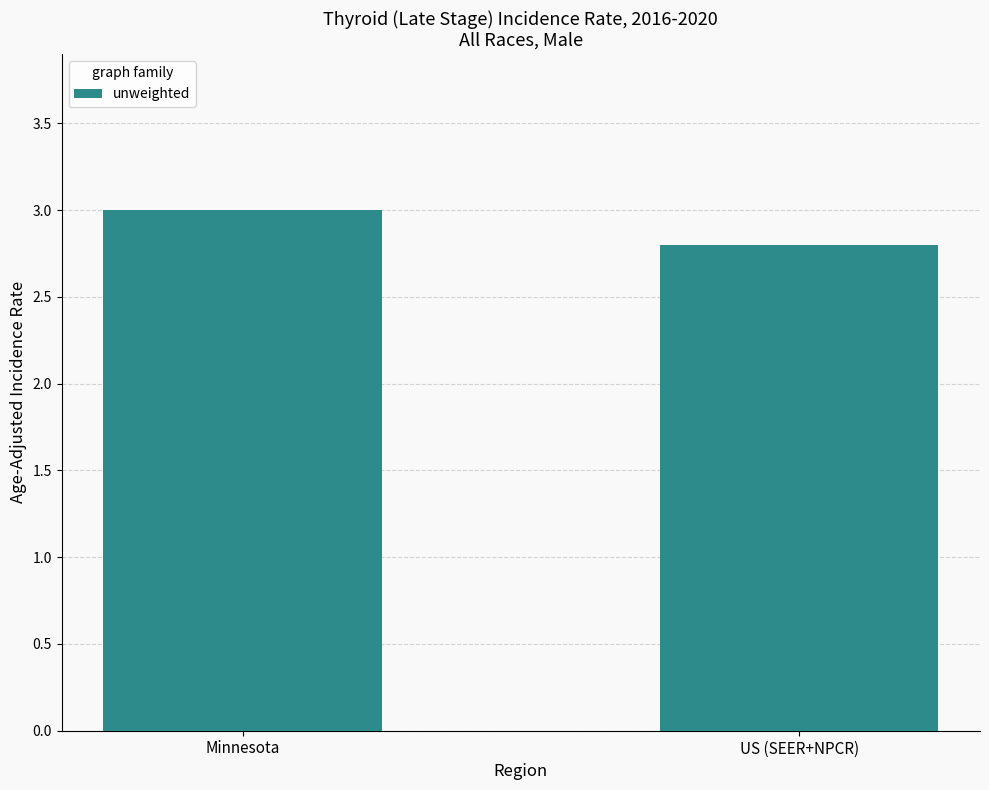

Reading right to left, list all the values displayed in this chart.

US (SEER+NPCR)=2.8	Minnesota=3.0